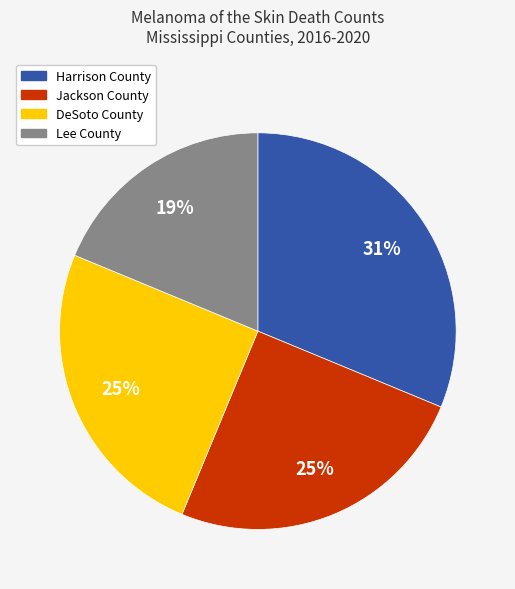

To the nearest percent, what is the average slice percentage?

25%